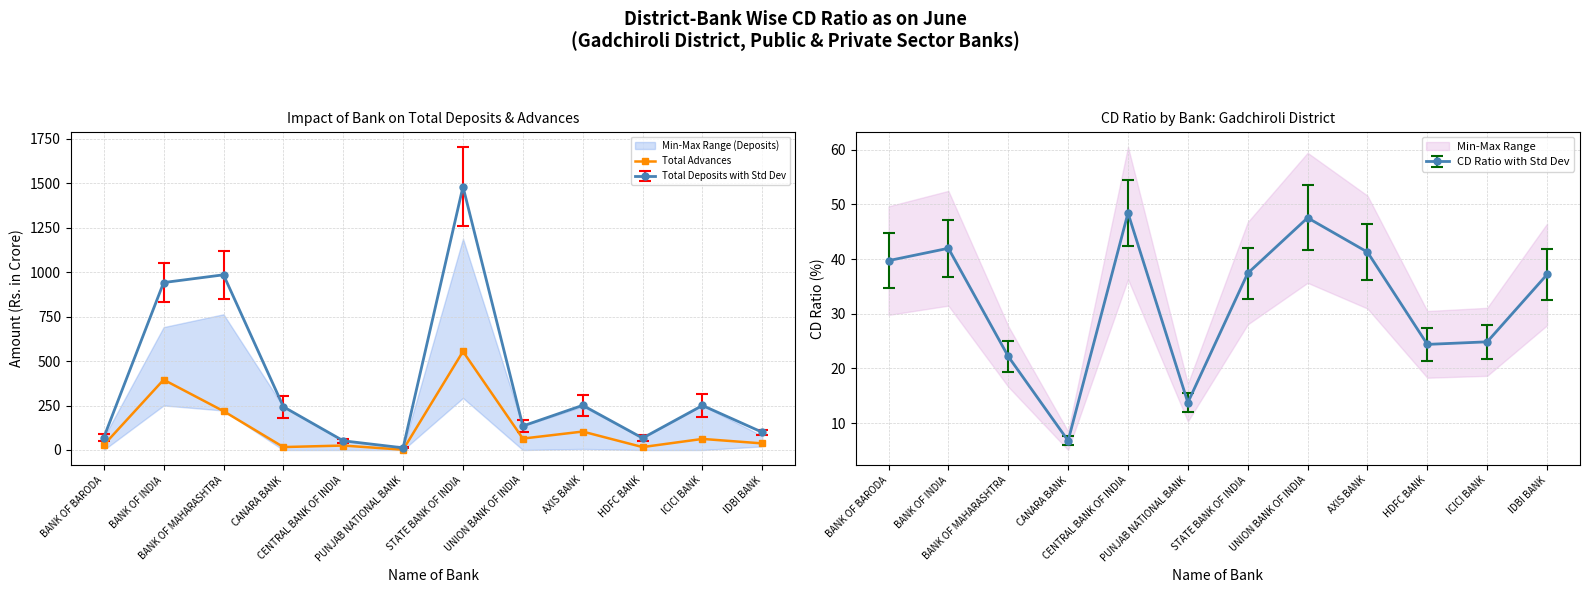

Is it true that the value at BANK OF BARODA is 13.6?

False